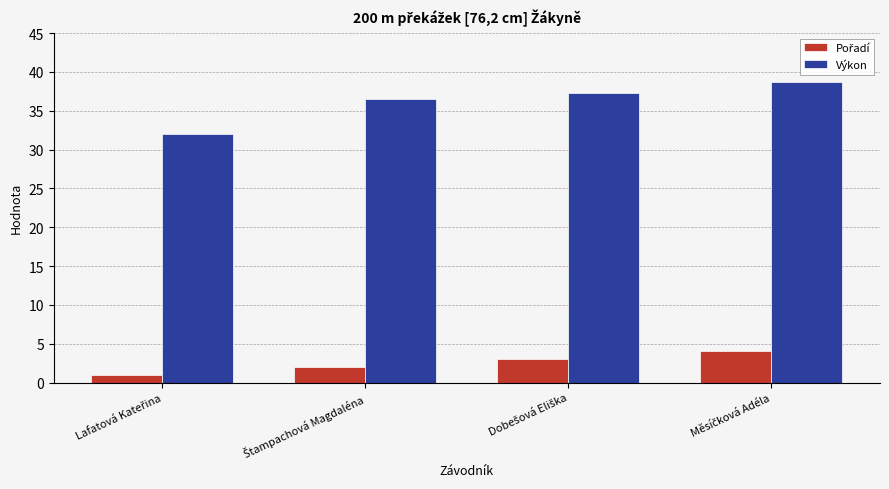

How many bars are there in total?

8